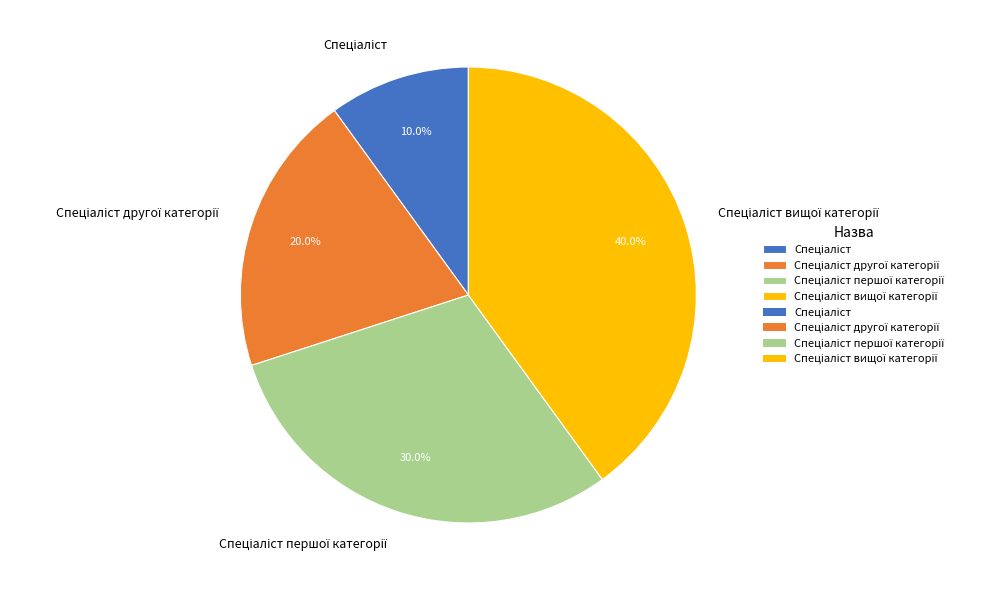

Is there a majority slice in this chart?

No